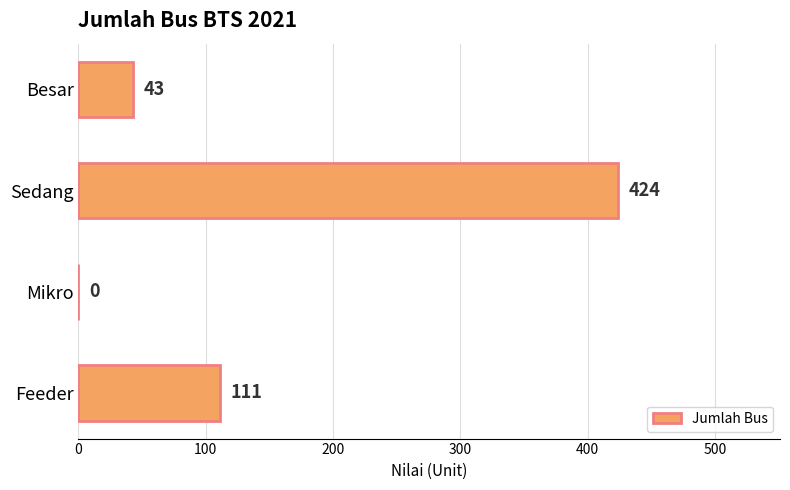

Where is the data nearest to the value 212?

Feeder